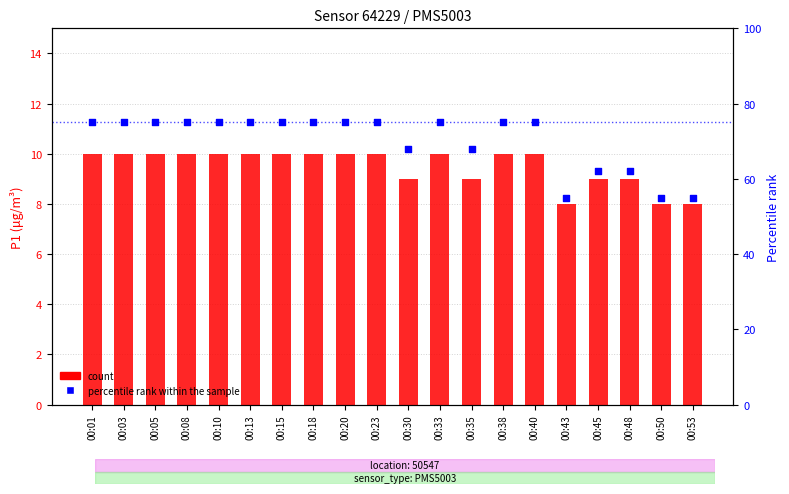

Is the value of P1 count at 00:15 greater than the value of percentile rank within the sample at 00:08?

No